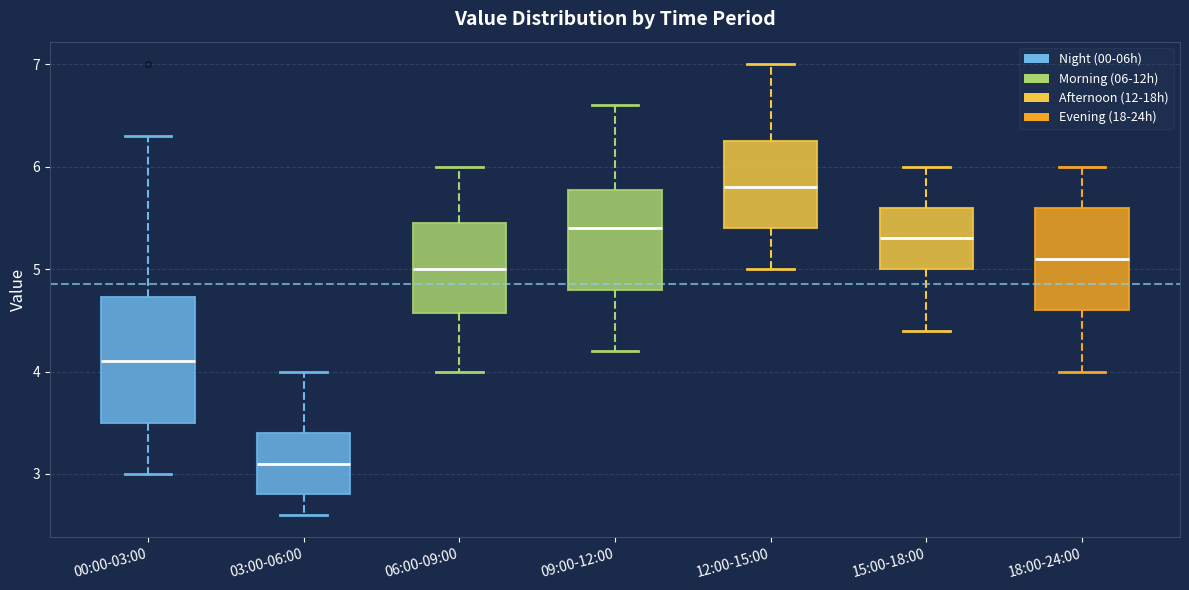

Where does the upper whisker of the box for 09:00-12:00 end on the y-axis? The values are not printed on the chart, so give them approximately, as read against the axis.

6.6